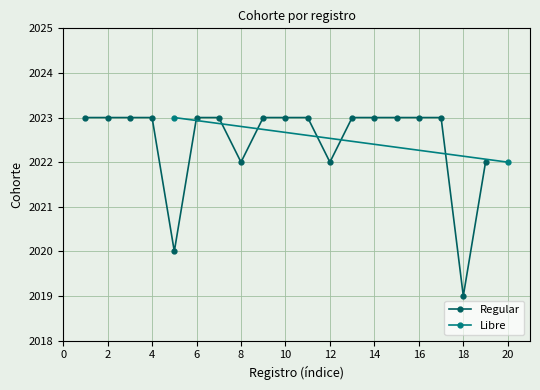

What is the maximum value for Regular?

2023